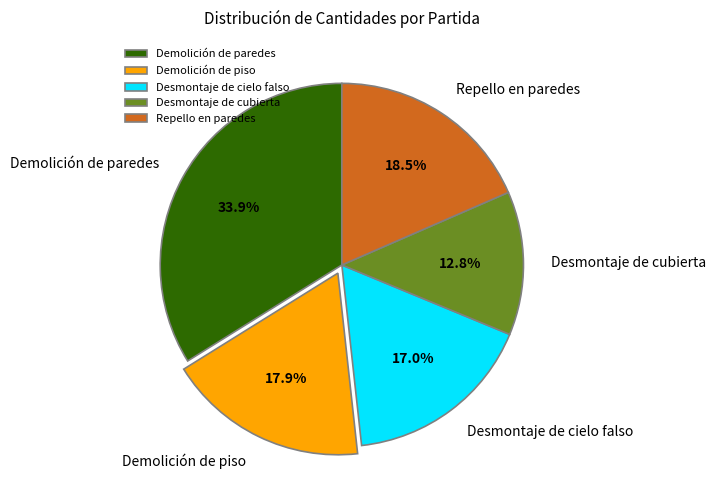

What is the ratio of the value at Demolición de paredes to the value at Desmontaje de cubierta?

2.6